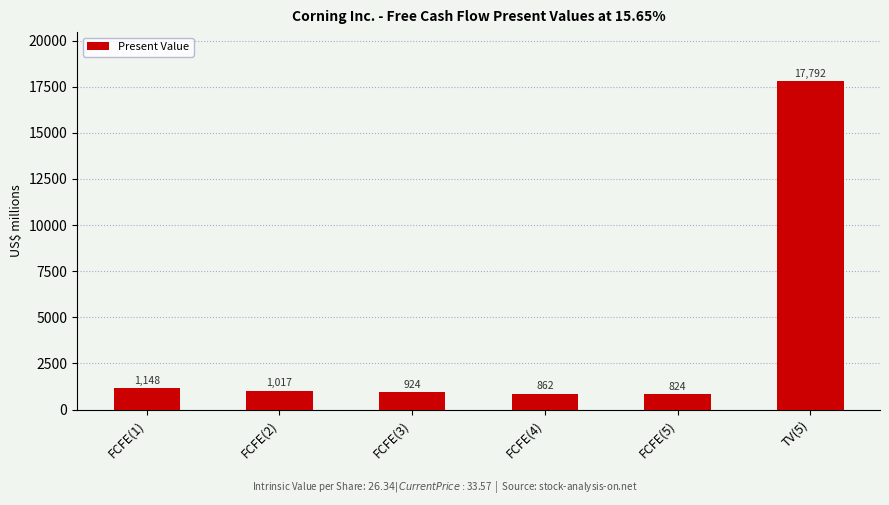

True or false: the data shows 1017 at FCFE(2).

True